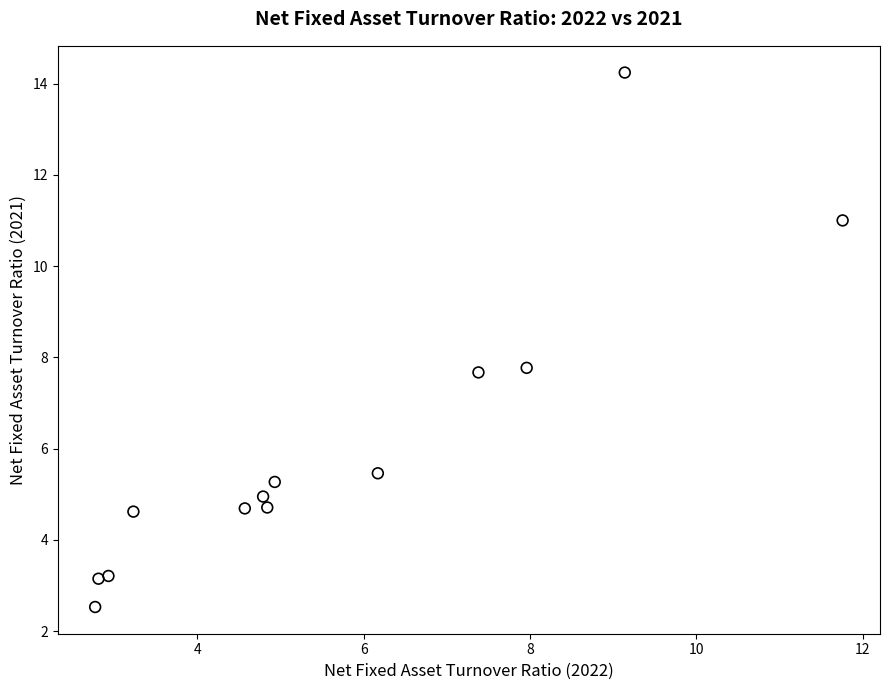

What is the range of X values (max minus min)?

9.0